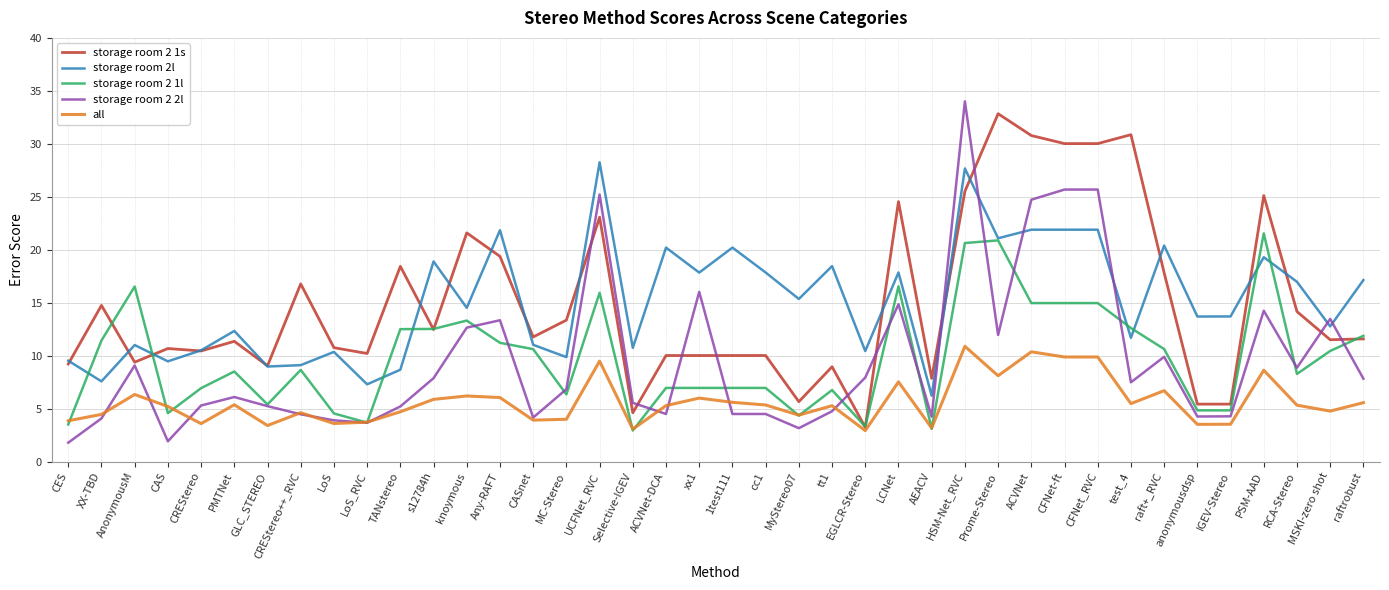

What position from the left is CAS?

4